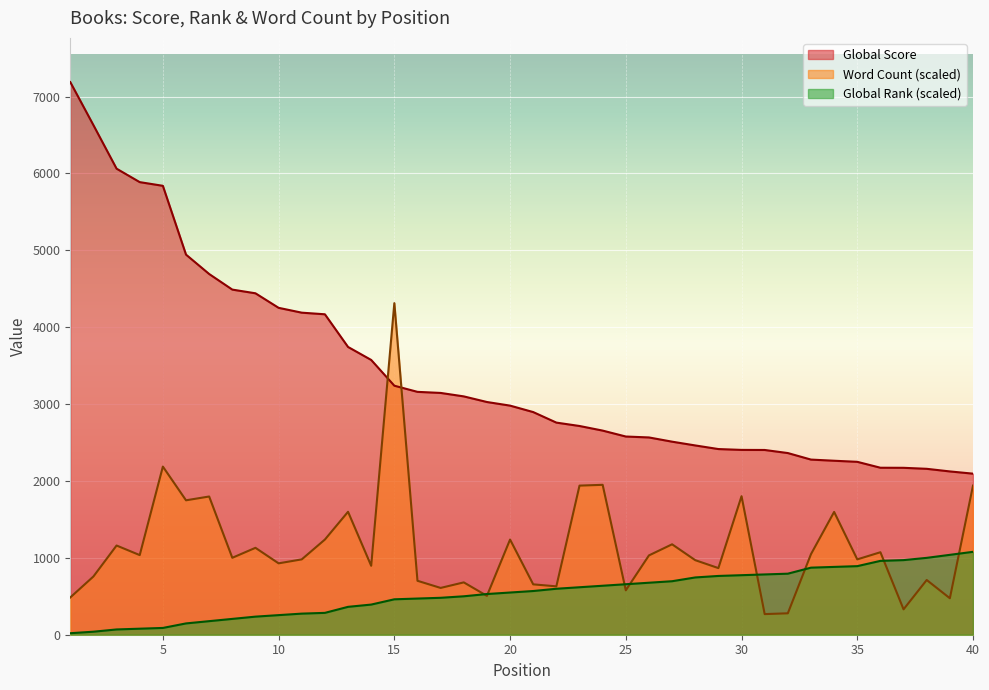

Is the value of Global Score at 4 greater than the value of Word Count (k) at 20?

Yes